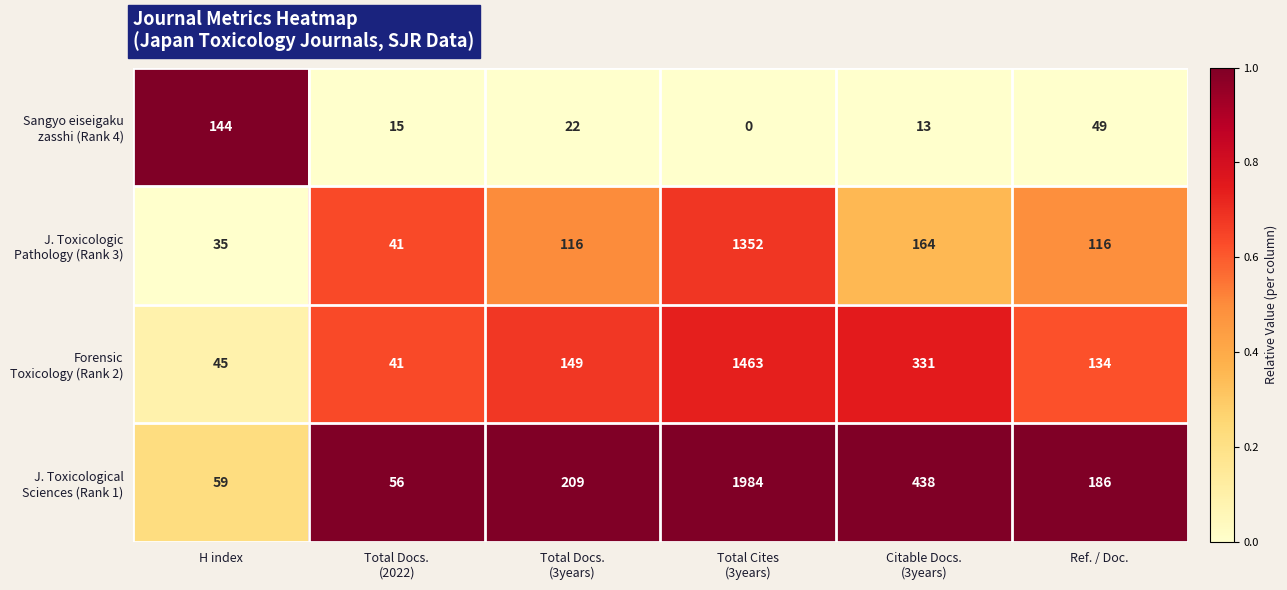

What is the spread (max minus min) of values at Total Cites
(3years)?

1984